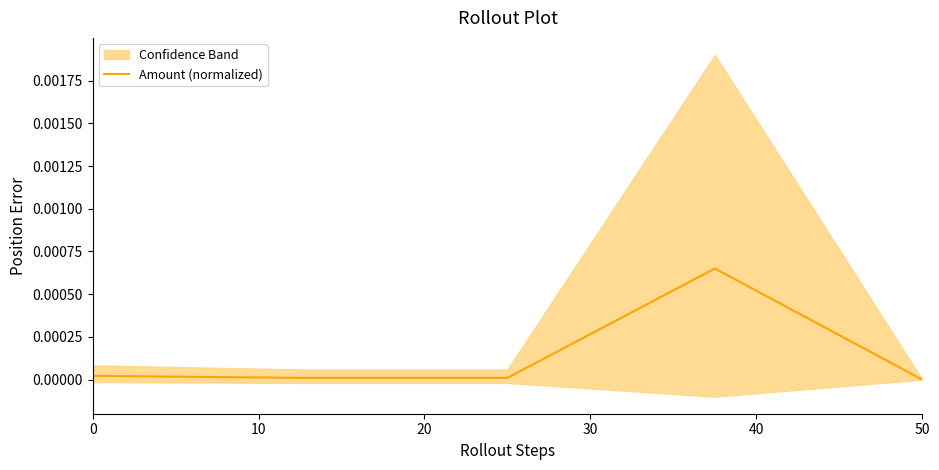

How many categories are shown in the chart?

5